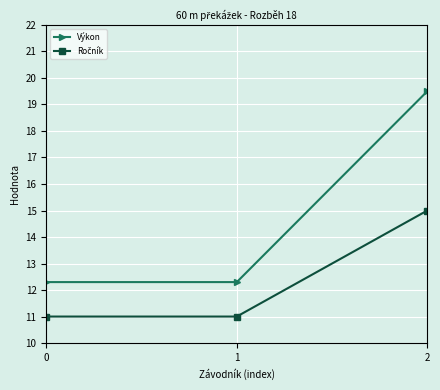

What is the smallest value displayed?

11.0